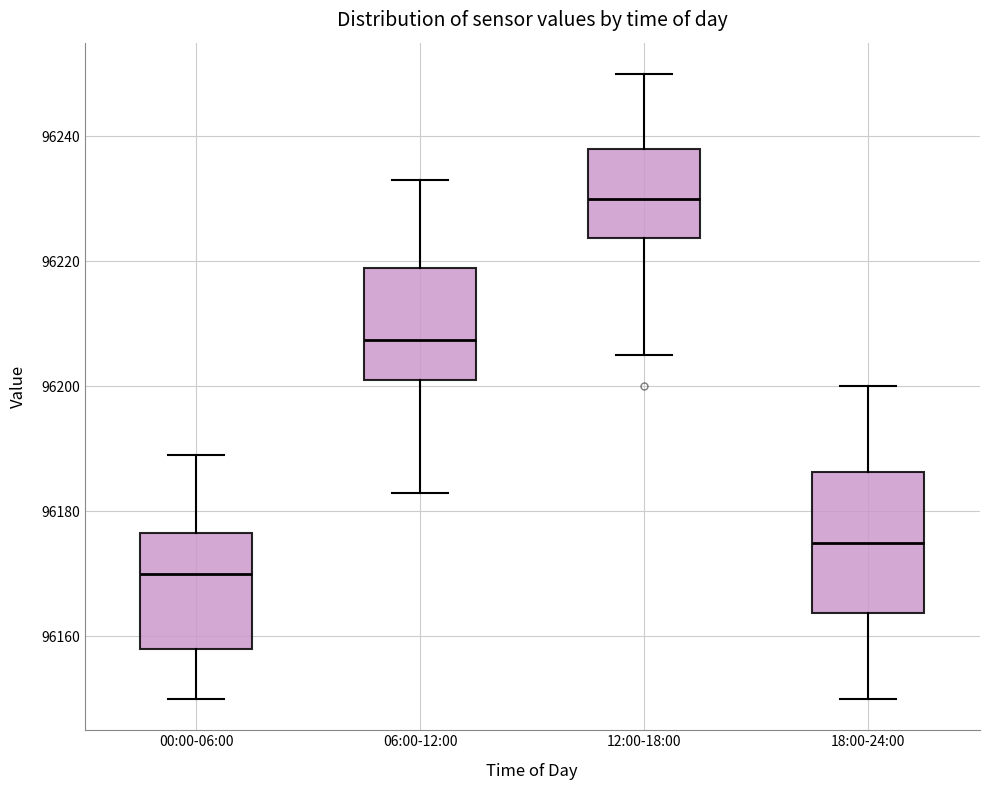

Comparing the boxes themselves (not the whiskers), which one is the tallest?

18:00-24:00